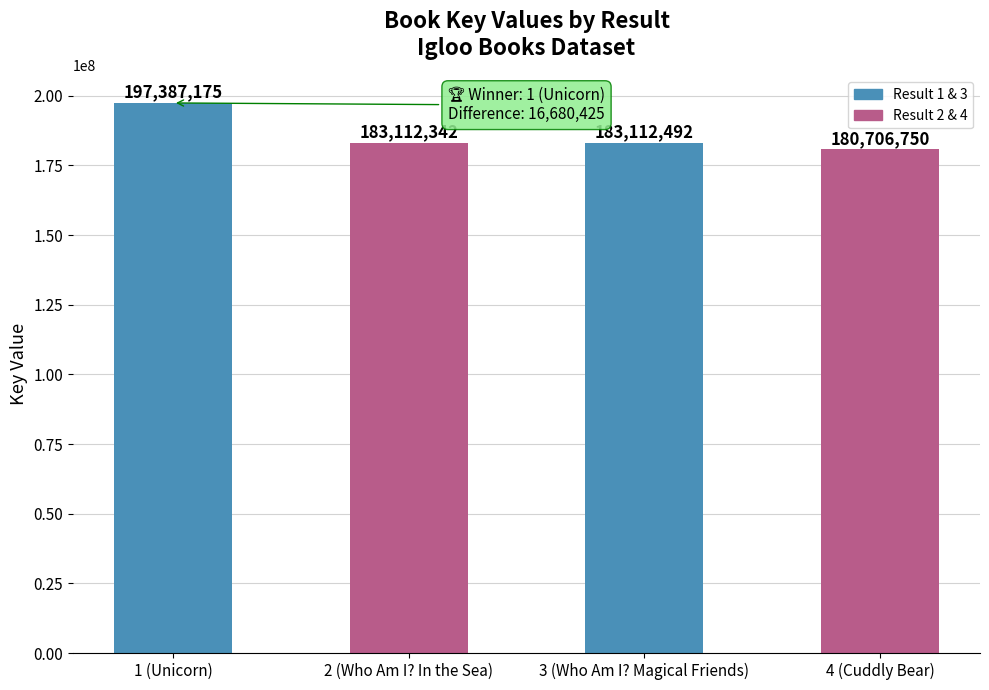

Rank the categories by value from highest to lowest.

1 (Unicorn), 3 (Who Am I? Magical Friends), 2 (Who Am I? In the Sea), 4 (Cuddly Bear)